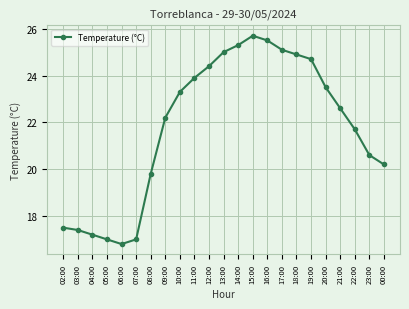

Read the value at 17:00.

25.1